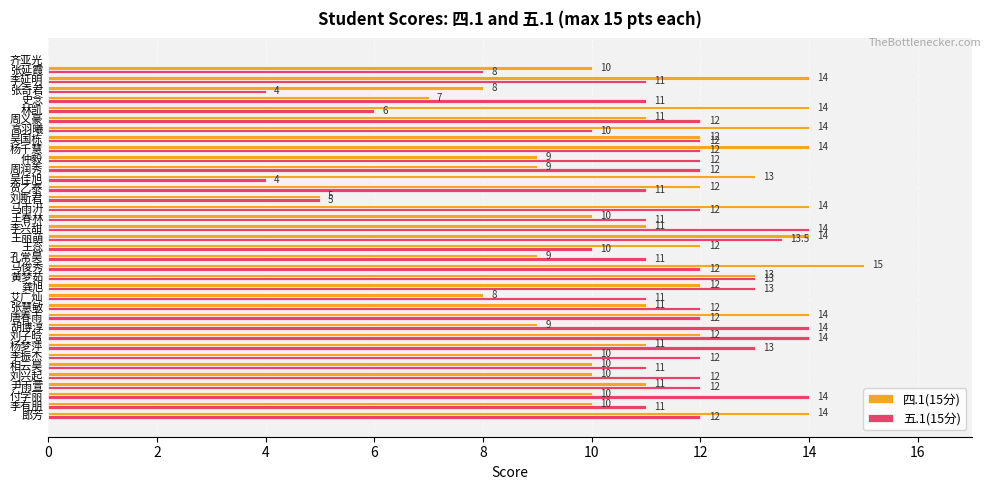

How many values in 五.1(15分) are above zero?

36